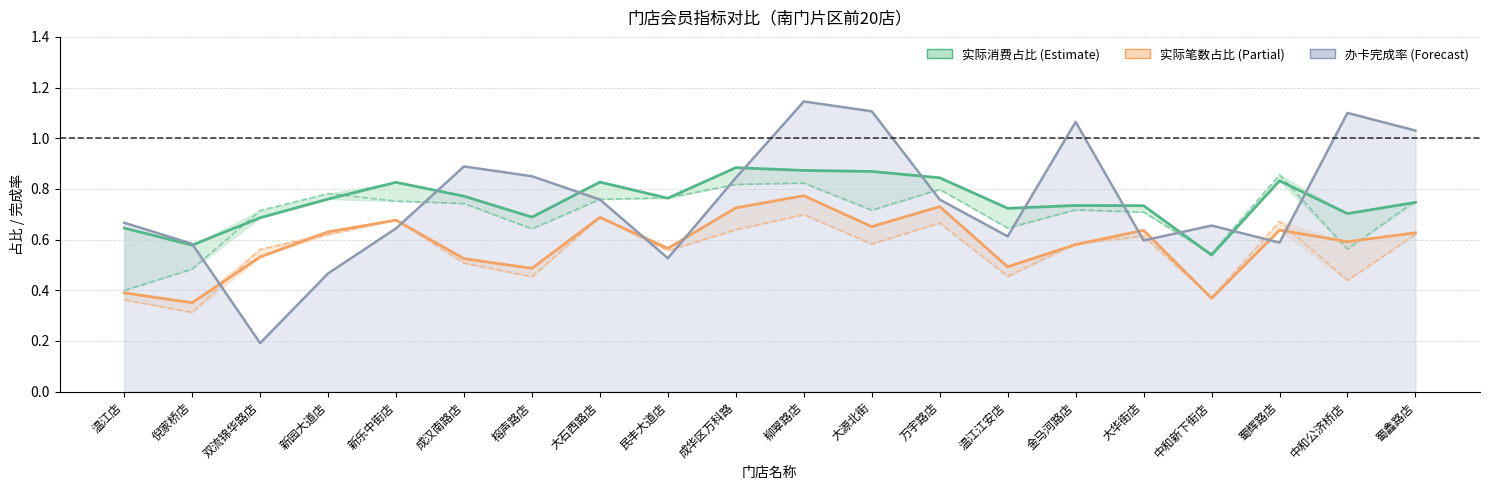

True or false: 实际笔数占比 has a value of 0.4 at 中和新下街店.

True